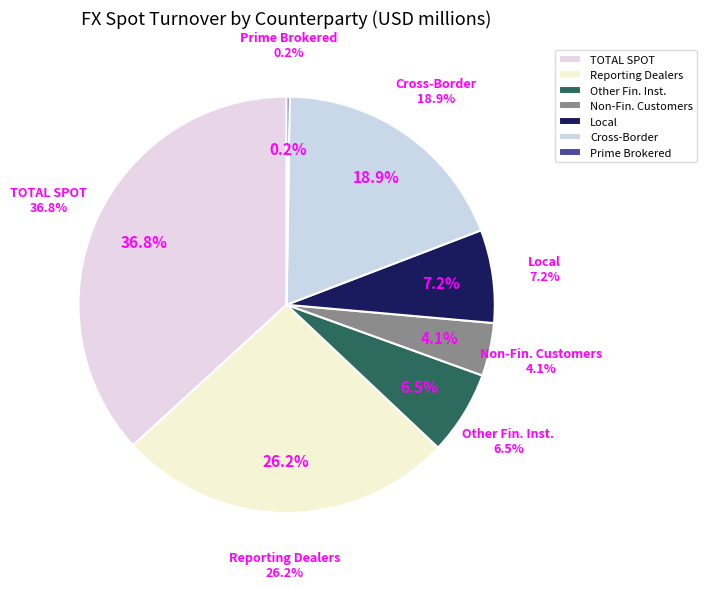

True or false: TOTAL SPOT accounts for 50% of the total.

False